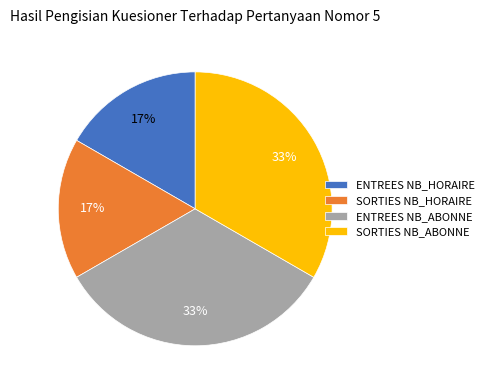

Does SORTIES NB_ABONNE represent more than half of the total?

No